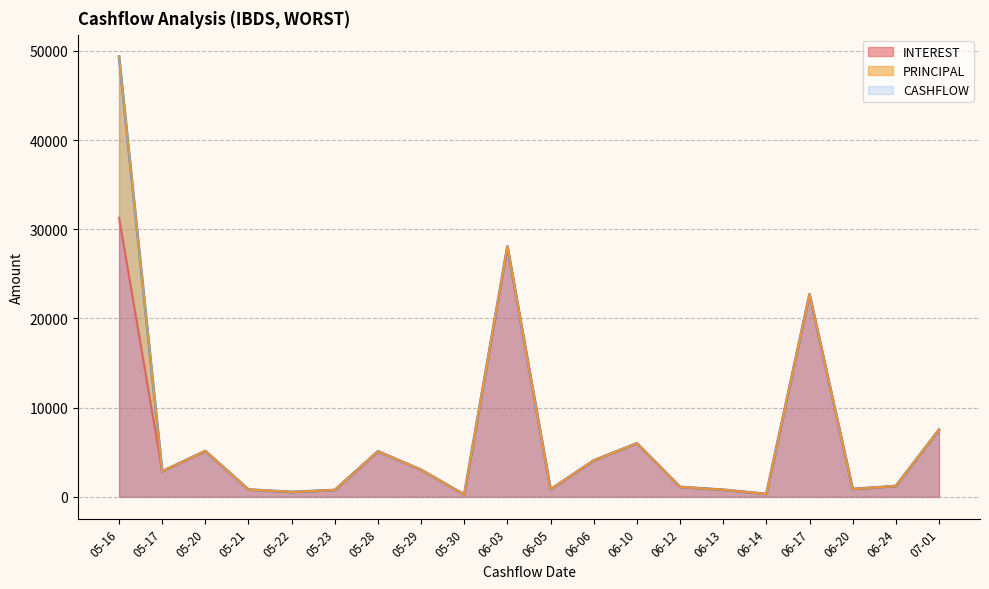

What is the total value across all series at 05-30?

501.1